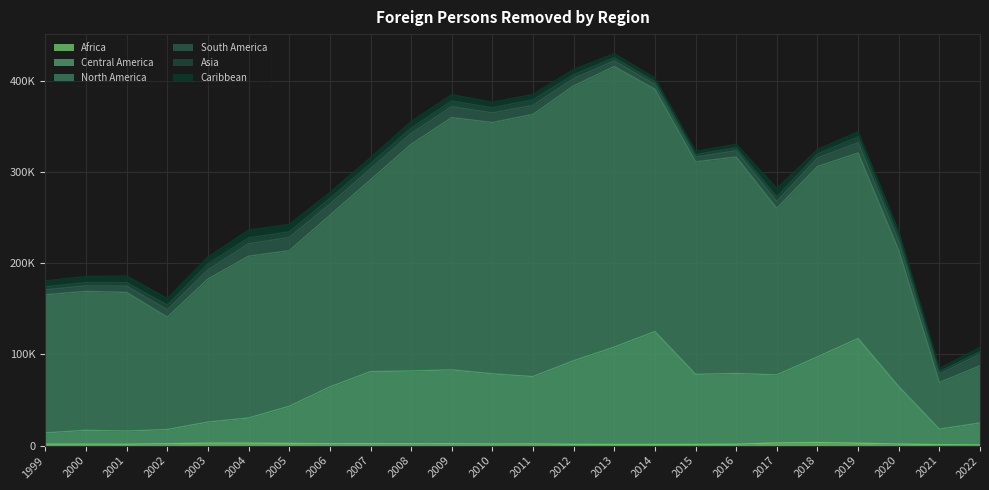

At how many categories does at least one series exceed 286857?

3